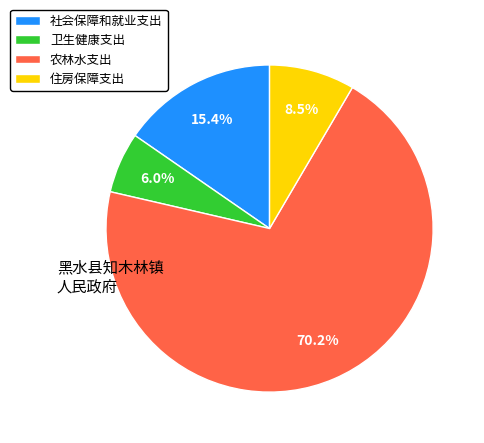

Is it true that 社会保障和就业支出 is 6% of the pie?

False